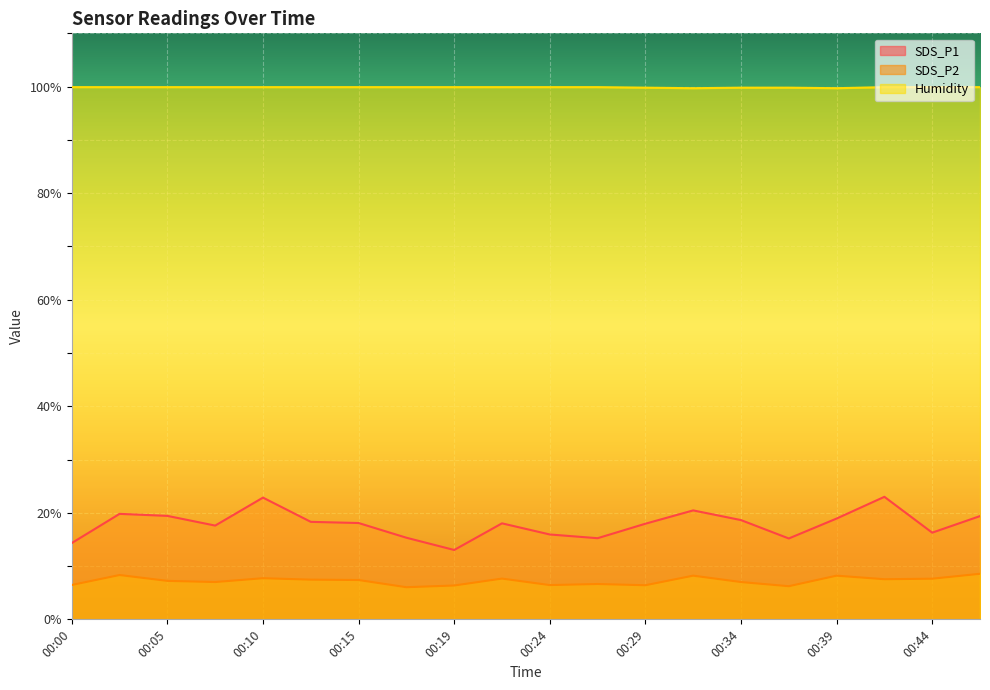

True or false: SDS_P1 has a value of 31.5 at 00:34.

False